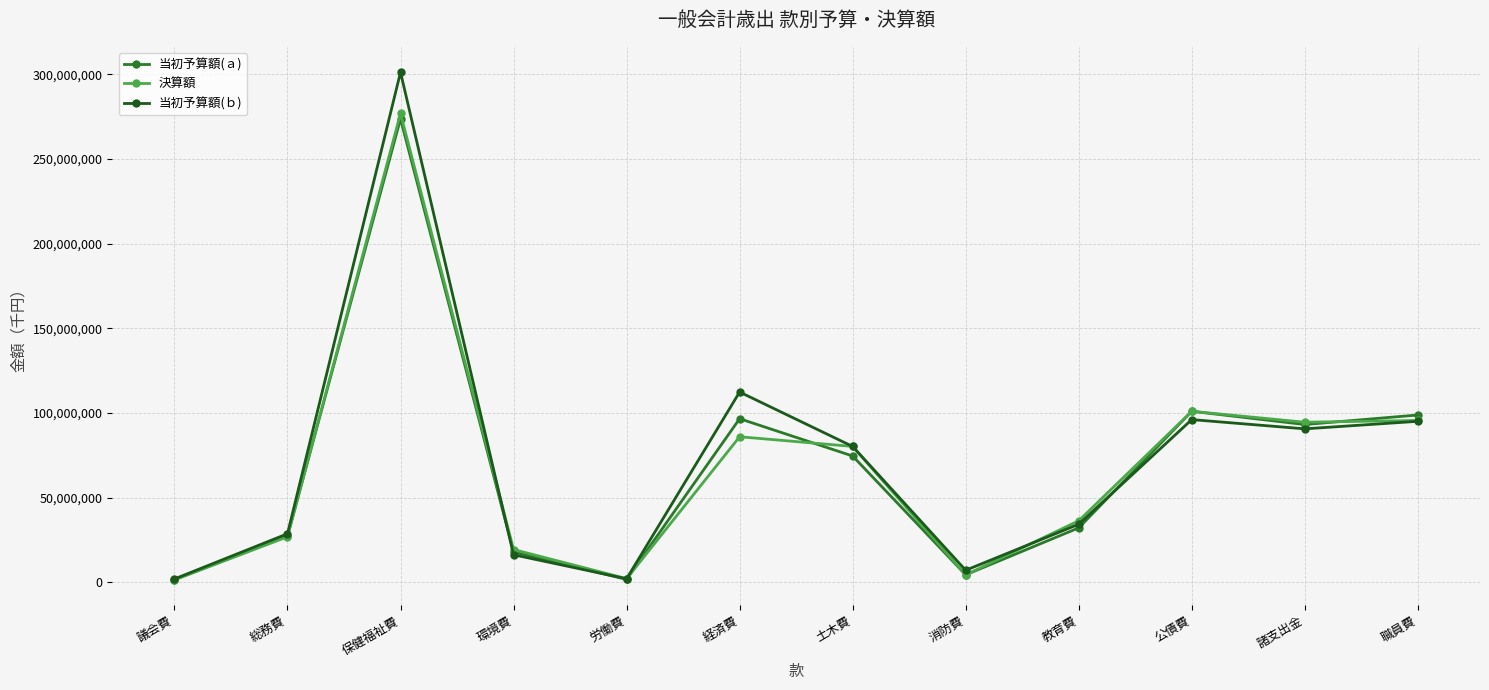

How many lines are shown in the chart?

3